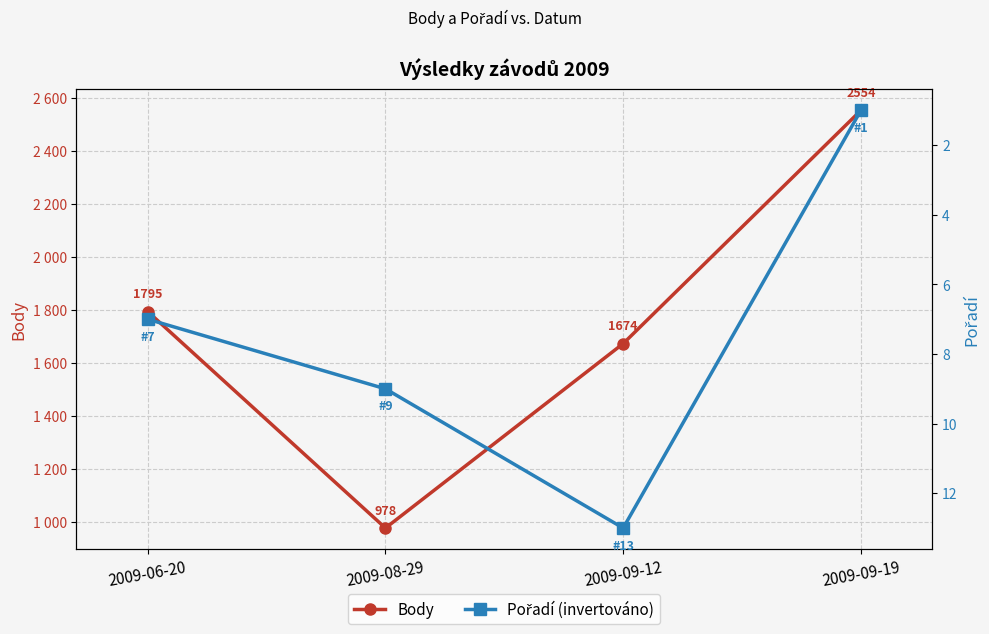

What is the minimum value shown in the chart?

1